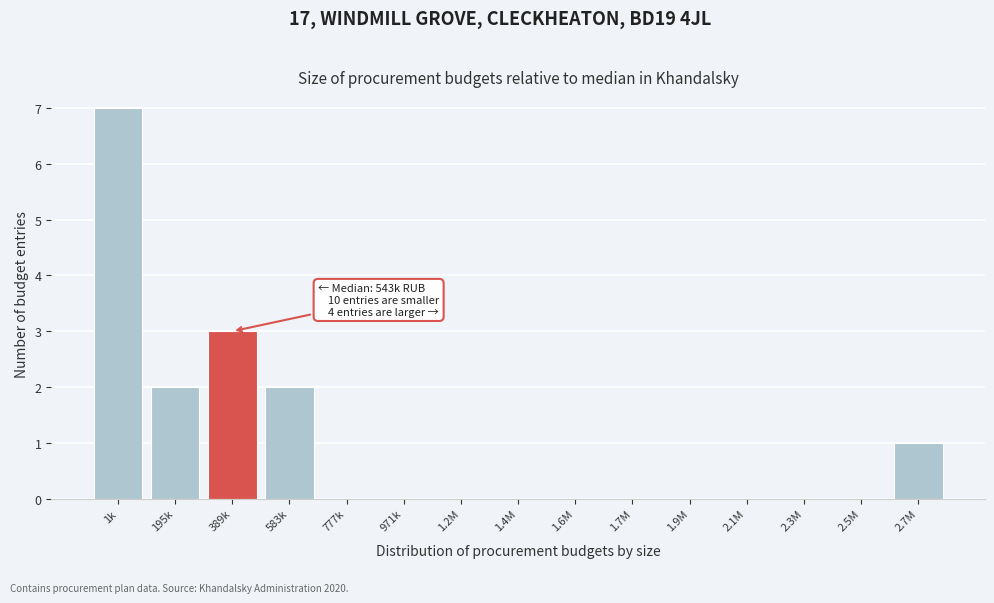

Reading left to right, what are all the values shown in this chart?

1k=7	195k=2	389k=3	583k=2	777k=0	971k=0	1.2M=0	1.4M=0	1.6M=0	1.7M=0	1.9M=0	2.1M=0	2.3M=0	2.5M=0	2.7M=1